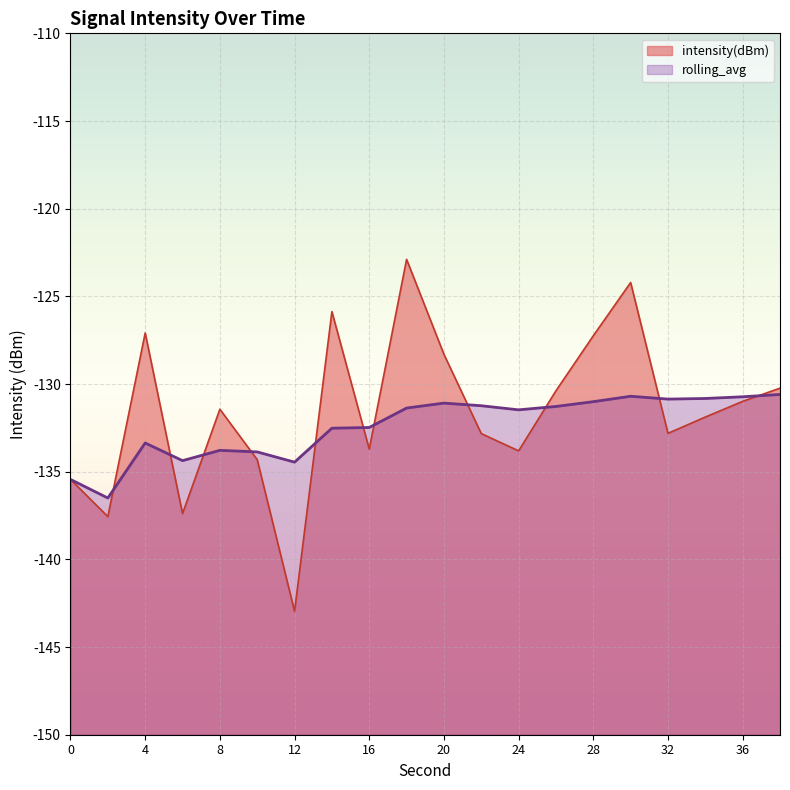

Which series has the widest spread of values?

intensity(dBm)